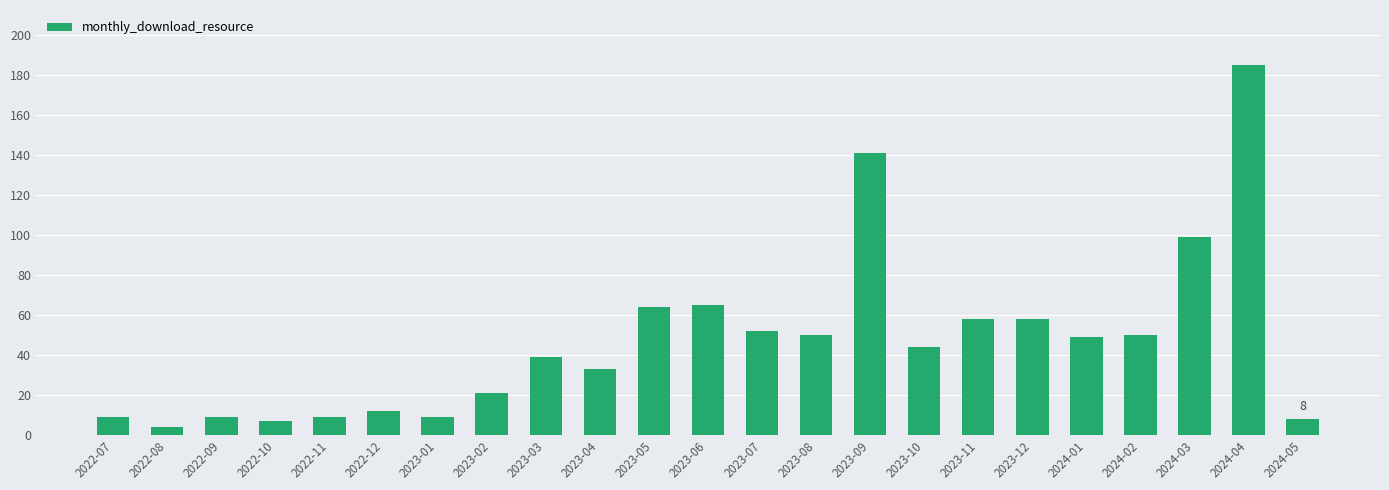

What is the label of the 10th bar from the right?

2023-08